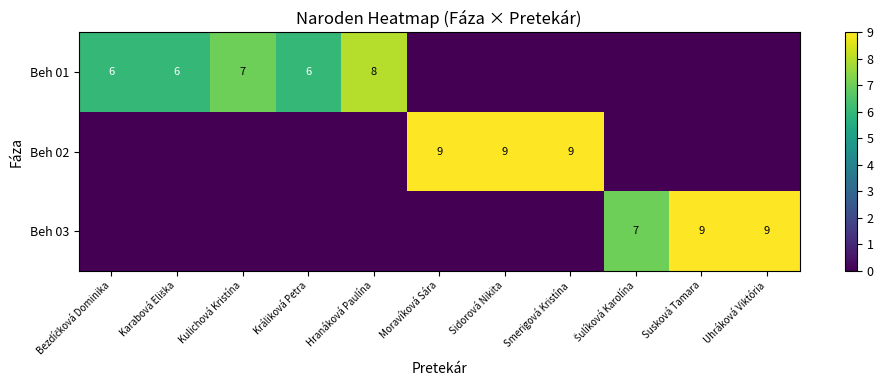

Which has a higher value, Moravíková Sára or Šulíková Karolína?

Moravíková Sára